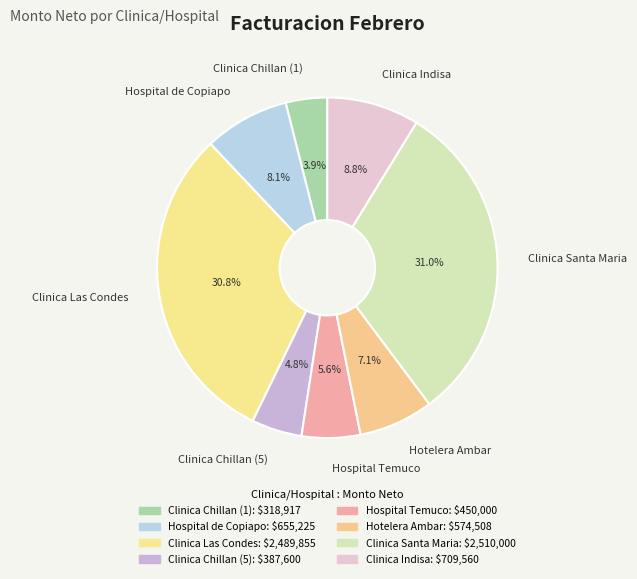

The Clinica Indisa slice represents 9% of the pie. True or false?

True